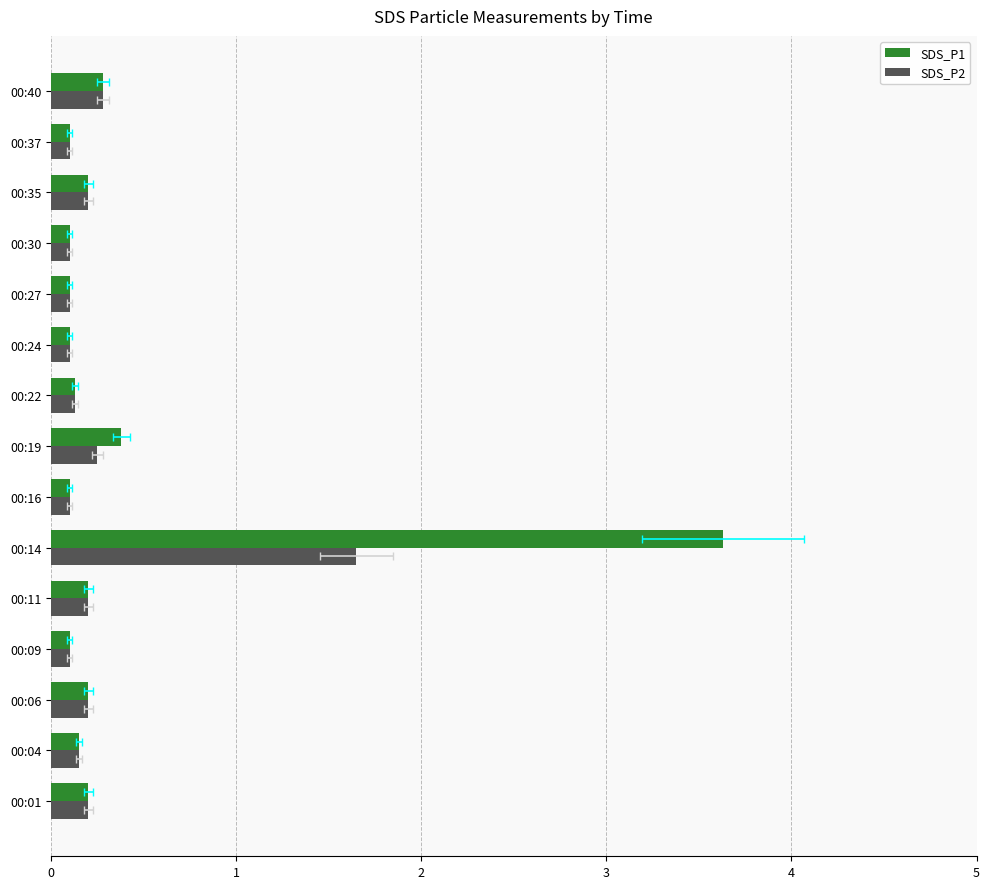

What is the value of the SDS_P2 bar at the 8th from the left?

0.2